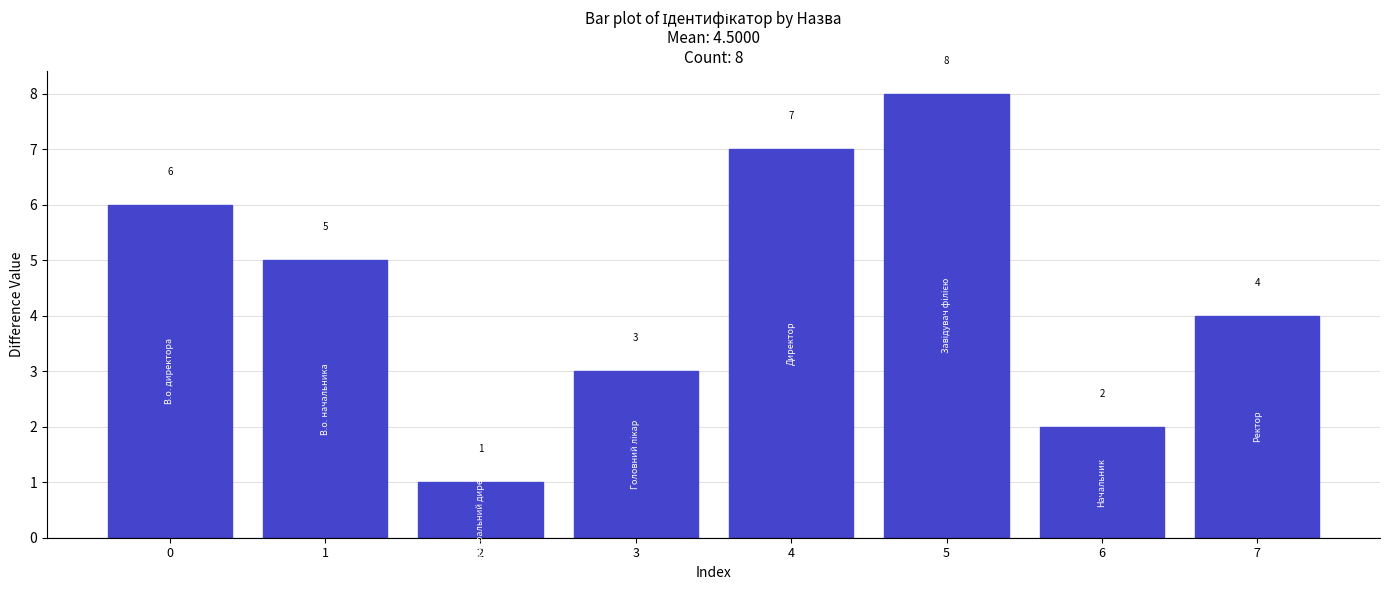

What value does the data have at 3?

3